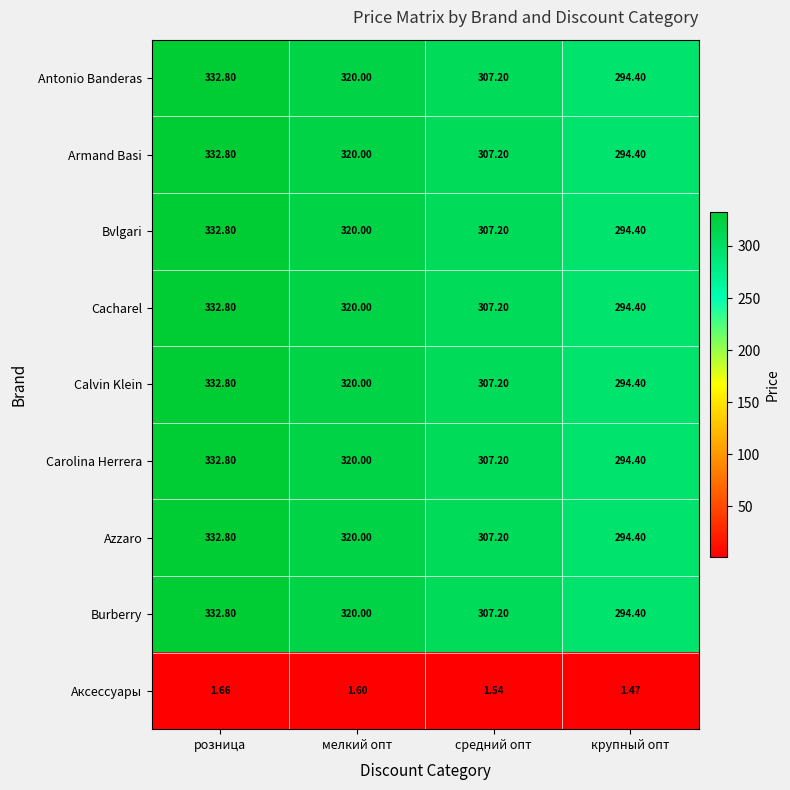

Count the number of categories in the chart.

4